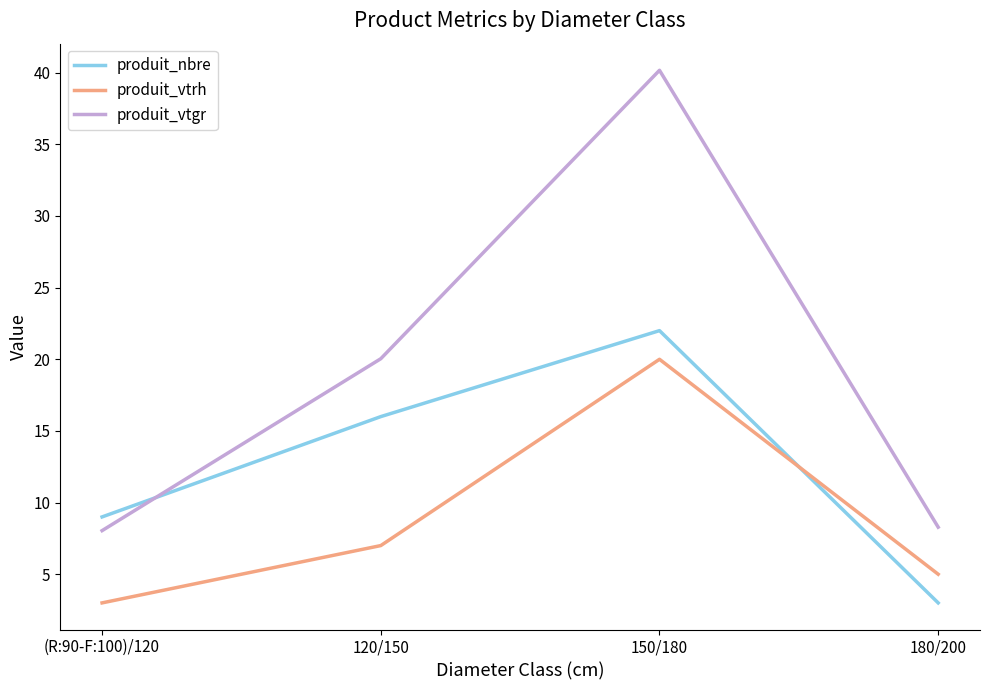

At which label is produit_vtgr closest to 24?

120/150